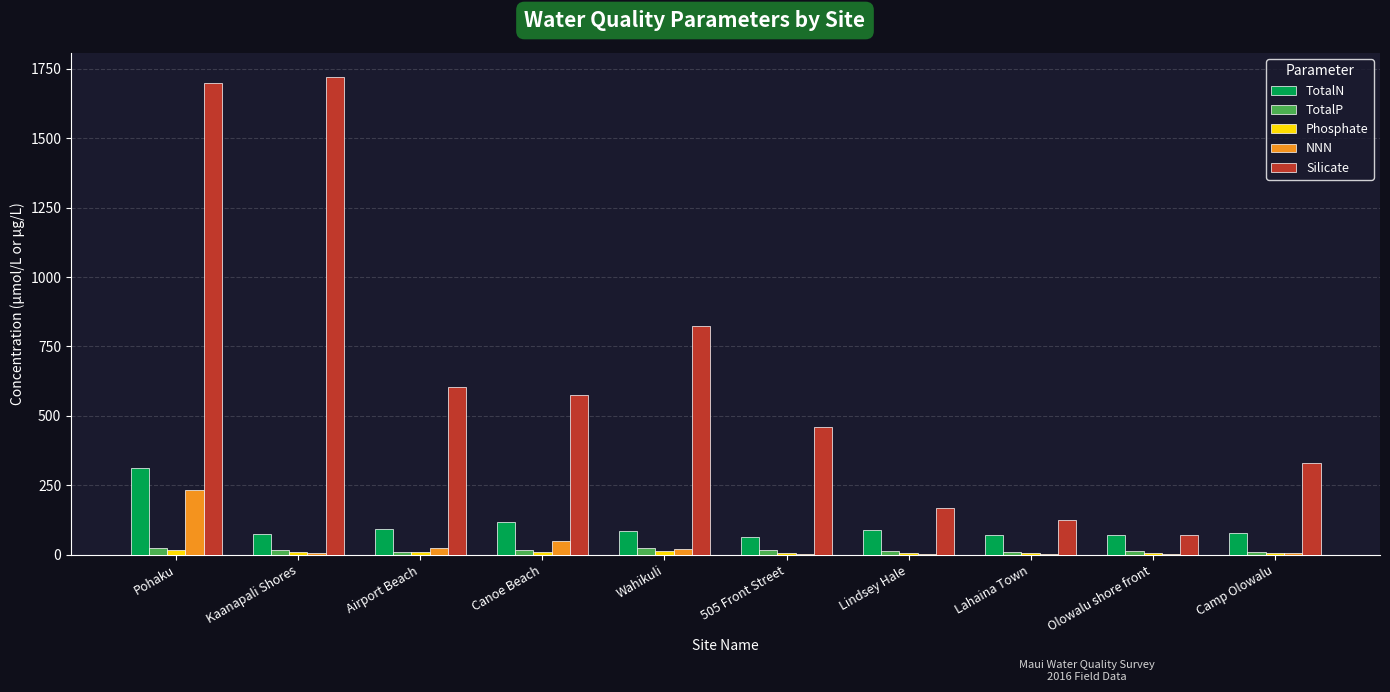

How many groups of bars are there?

10